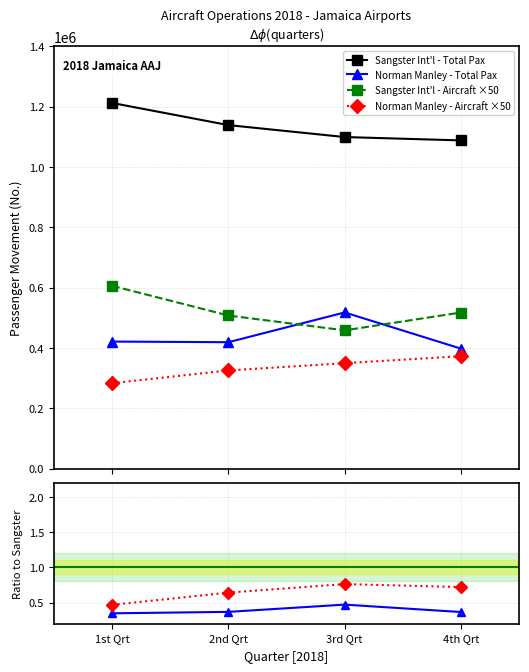

Is it true that Norman Manley Pax ratio equals 0.4 at 4th Qrt?

True